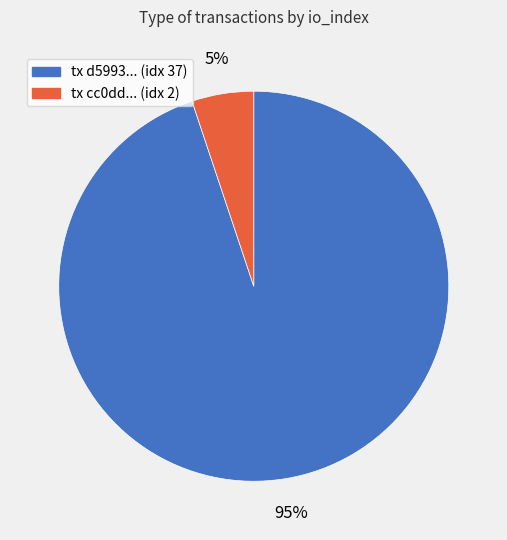

Is there any slice that represents more than half of the pie?

Yes